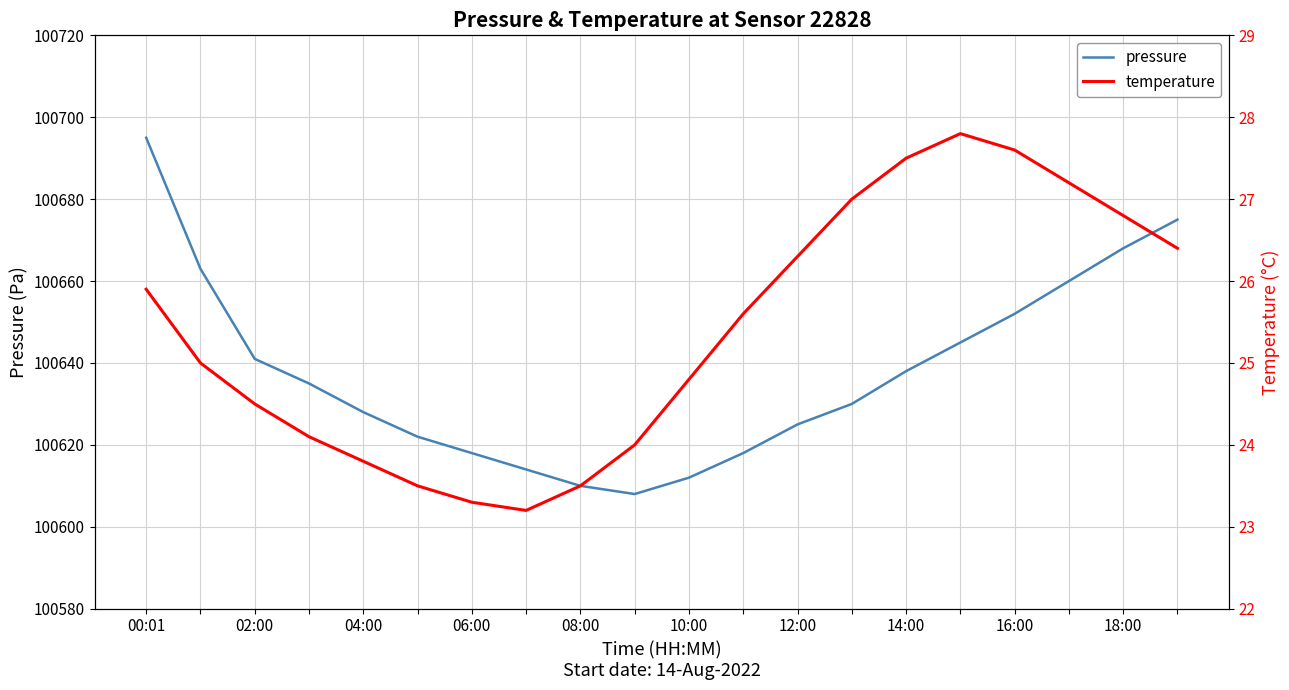

What is the spread (max minus min) of values at 04:00?

100616.5